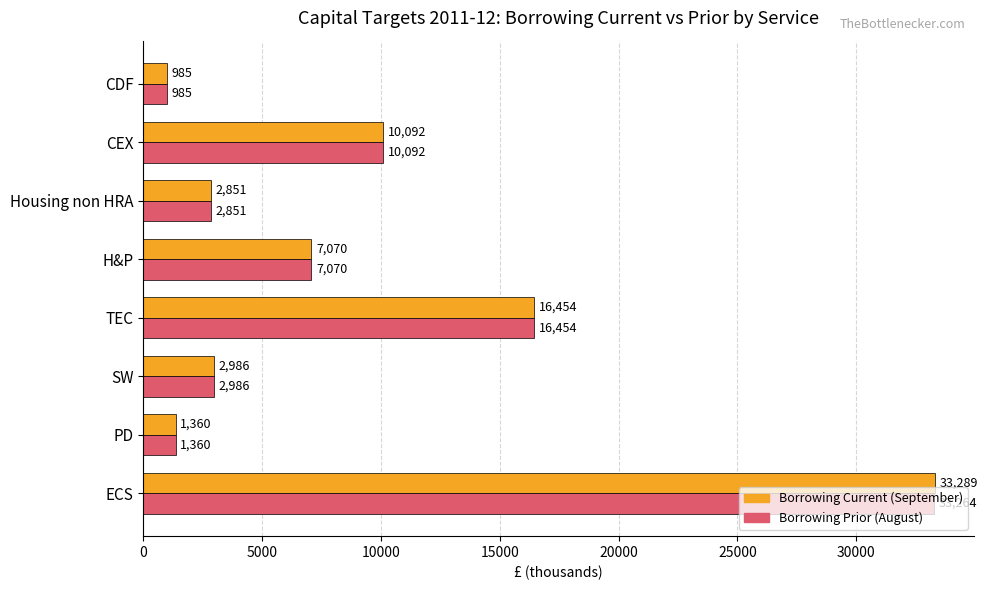

Which category has the lowest value across all series?

CDF